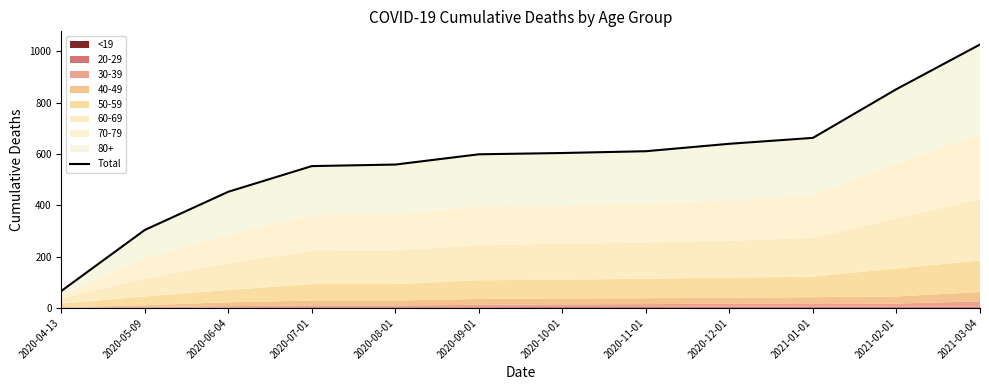

At which label does the data first exceed 604?

2020-11-01